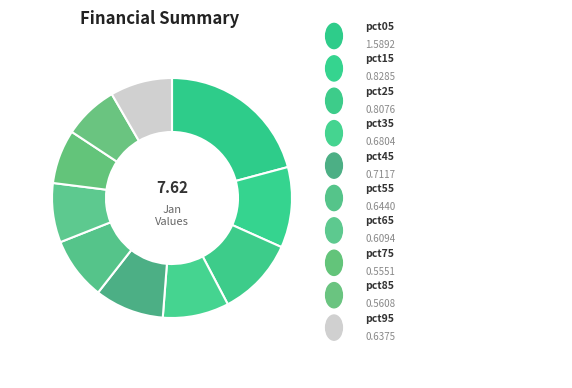

Is there any slice that represents more than half of the pie?

No